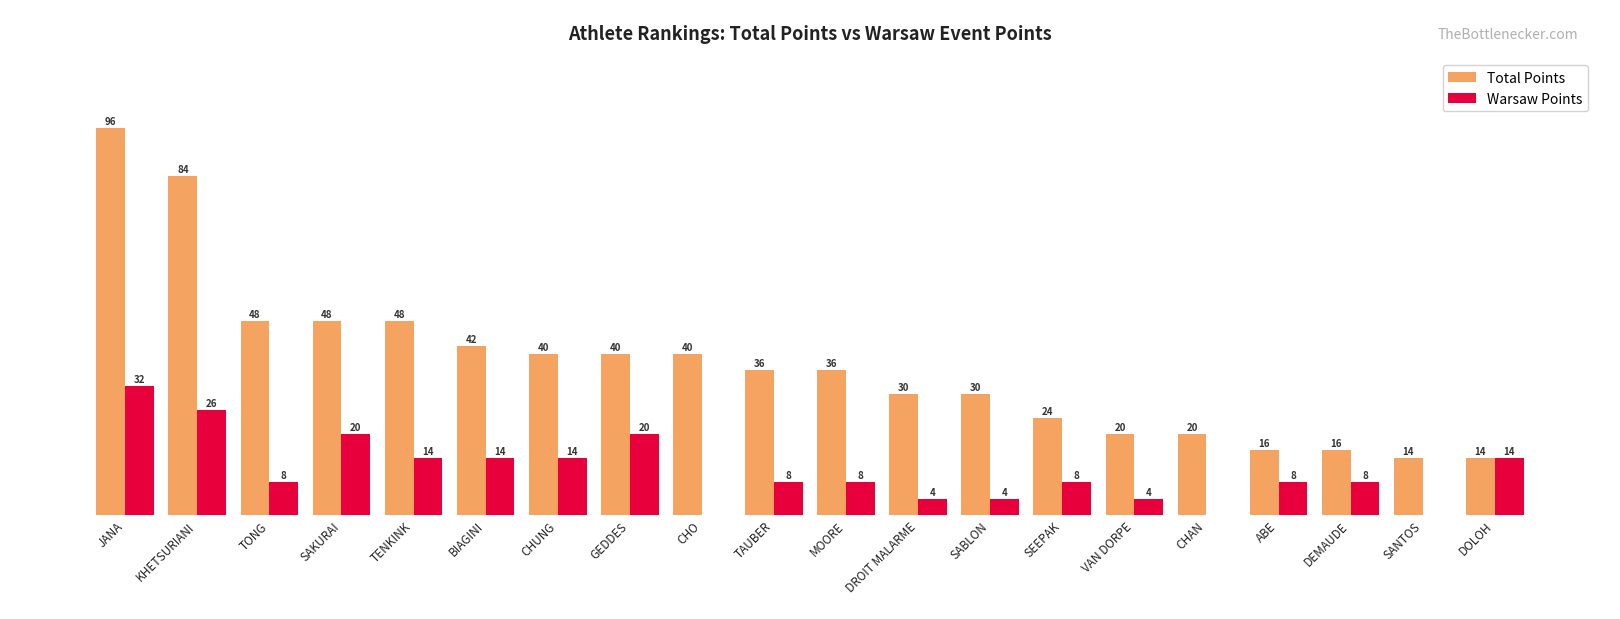

What are all the series names shown in the legend?

Total Points, Warsaw Points